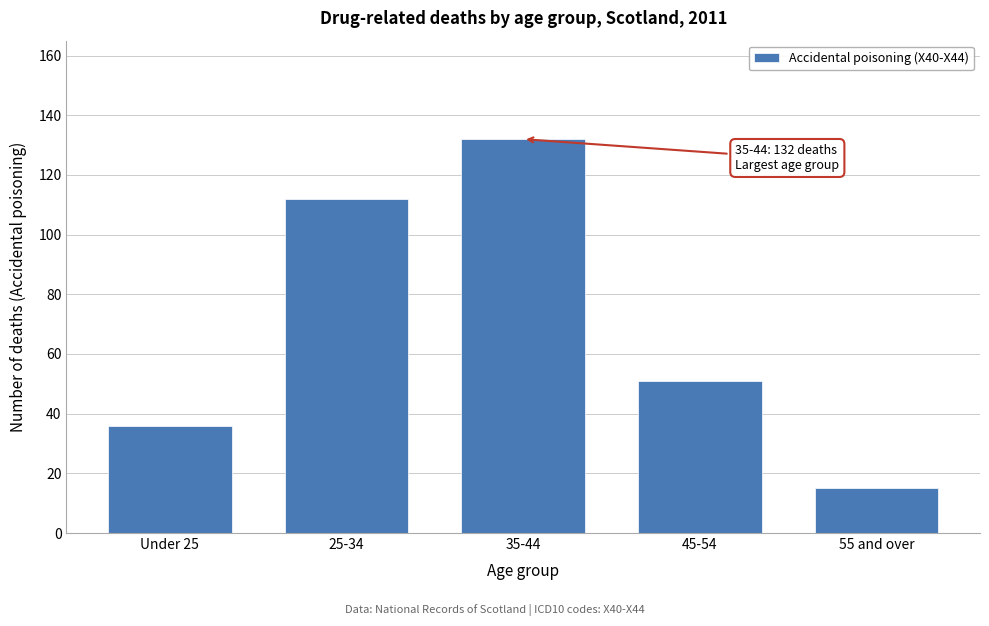

Reading left to right, extract all data points from this chart.

Under 25=36	25-34=112	35-44=132	45-54=51	55 and over=15